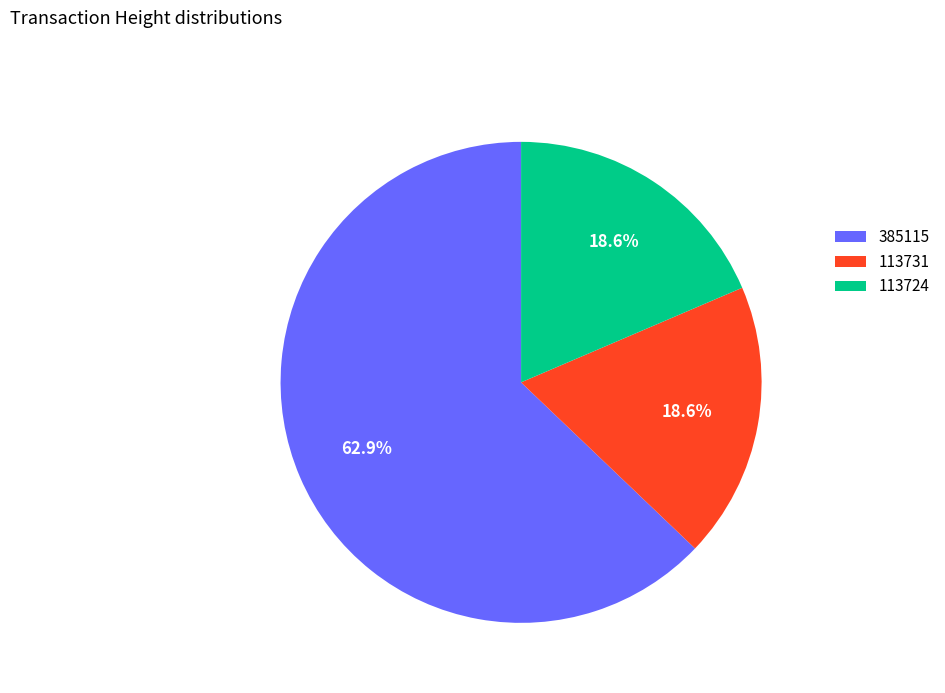

To the nearest percent, what is the difference between the largest and smallest slice percentages?

44%